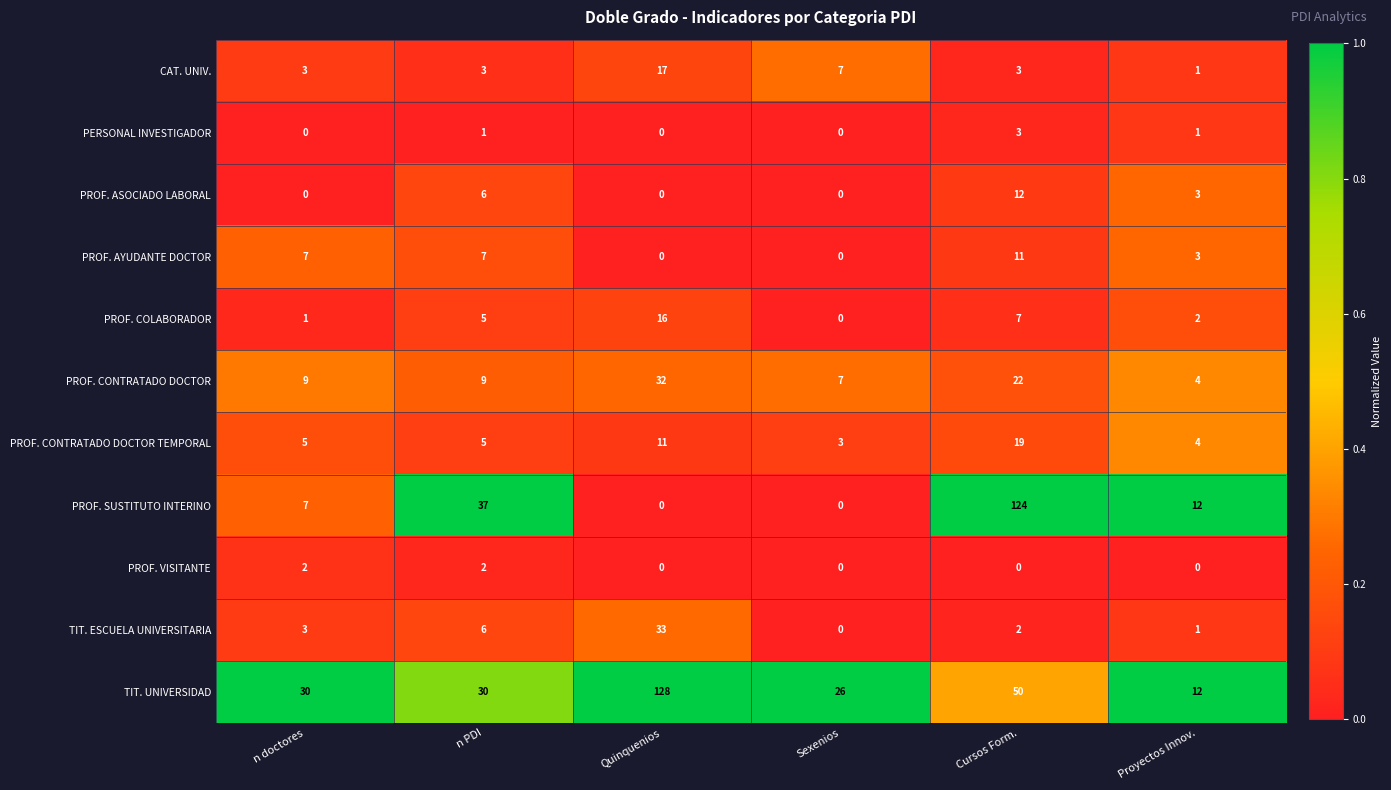

Which series changed the most between Cursos Form. and Proyectos Innov.?

PROF. SUSTITUTO INTERINO